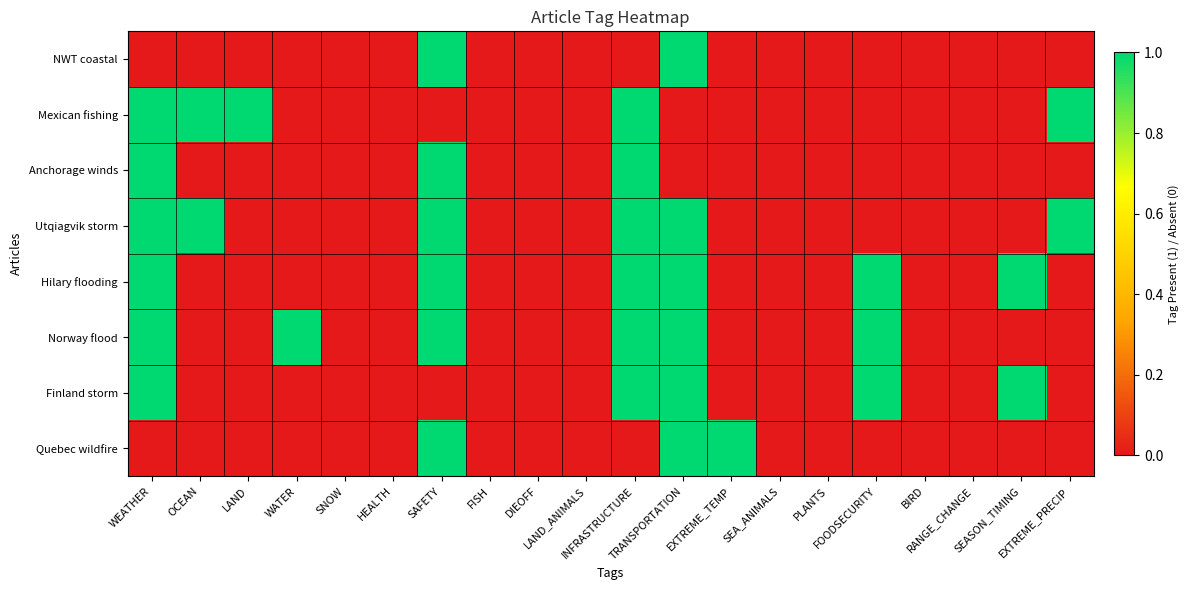

At BIRD, list the series in order from smallest to largest.

NWT coastal, Mexican fishing, Anchorage winds, Utqiagvik storm, Hilary flooding, Norway flood, Finland storm, Quebec wildfire